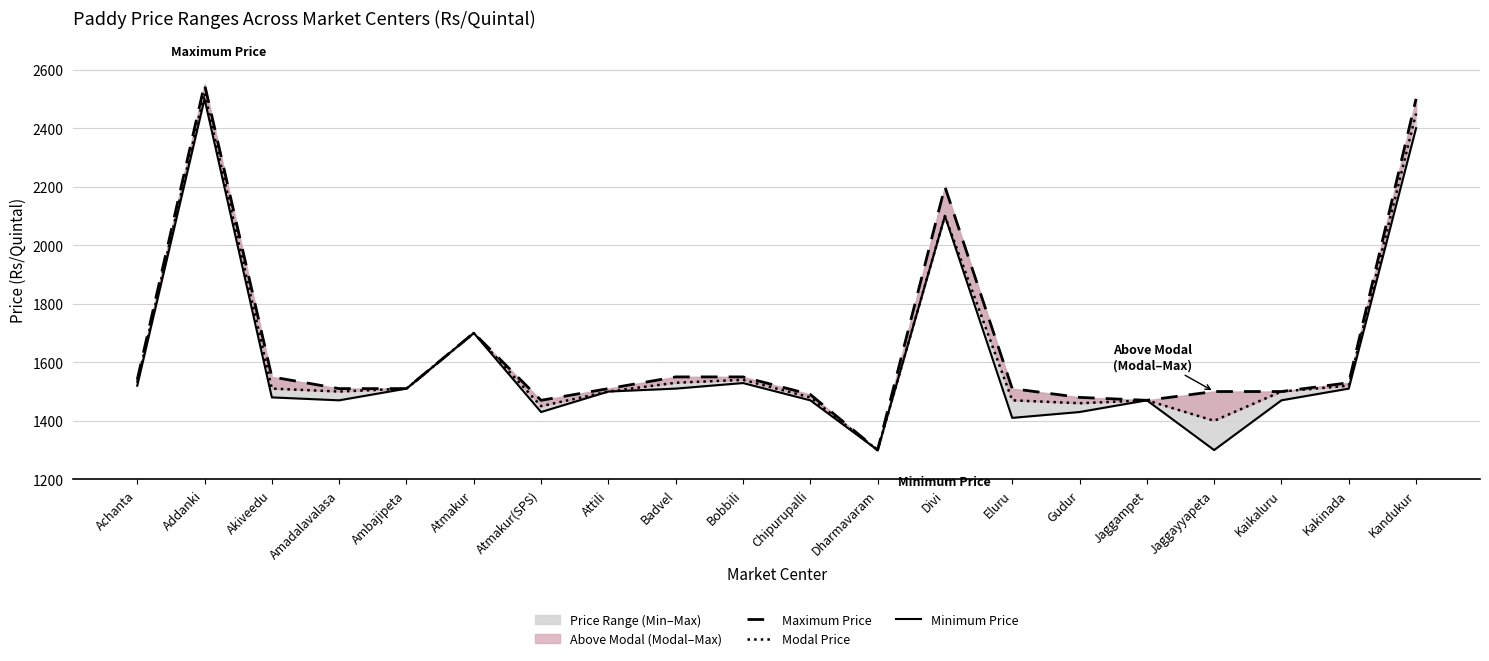

Reading left to right, extract all data points from this chart.

Maximum Price: Achanta=1540	Addanki=2550	Akiveedu=1550	Amadalavalasa=1510	Ambajipeta=1510	Atmakur=1700	Atmakur(SPS)=1470	Attili=1510	Badvel=1550	Bobbili=1550	Chipurupalli=1490	Dharmavaram=1300	Divi=2200	Eluru=1510	Gudur=1480	Jaggampet=1470	Jaggayyapeta=1500	Kaikaluru=1500	Kakinada=1530	Kandukur=2500
Modal Price: Achanta=1530	Addanki=2520	Akiveedu=1510	Amadalavalasa=1500	Ambajipeta=1510	Atmakur=1700	Atmakur(SPS)=1450	Attili=1500	Badvel=1530	Bobbili=1540	Chipurupalli=1480	Dharmavaram=1300	Divi=2100	Eluru=1470	Gudur=1460	Jaggampet=1470	Jaggayyapeta=1400	Kaikaluru=1500	Kakinada=1520	Kandukur=2450
Minimum Price: Achanta=1520	Addanki=2500	Akiveedu=1480	Amadalavalasa=1470	Ambajipeta=1510	Atmakur=1700	Atmakur(SPS)=1430	Attili=1500	Badvel=1510	Bobbili=1529	Chipurupalli=1470	Dharmavaram=1300	Divi=2100	Eluru=1410	Gudur=1430	Jaggampet=1470	Jaggayyapeta=1300	Kaikaluru=1470	Kakinada=1510	Kandukur=2400